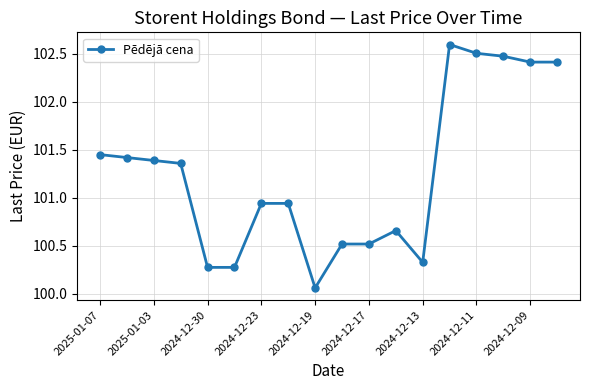

True or false: the data has more than 1 interior local peaks.

True